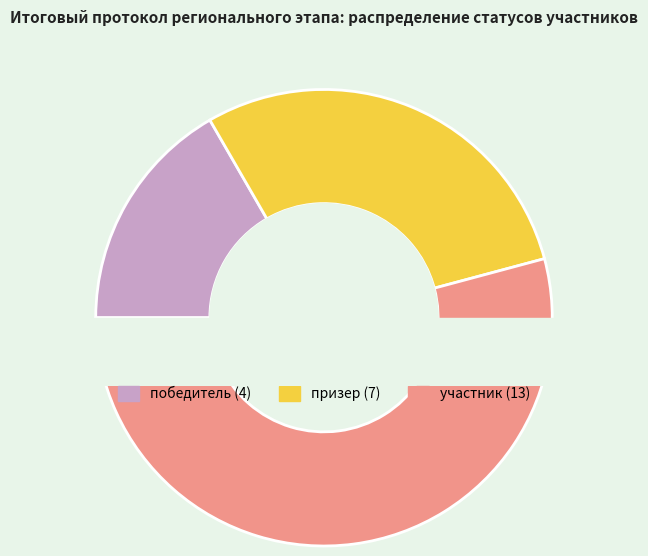

Between призер and победитель, which is larger?

призер